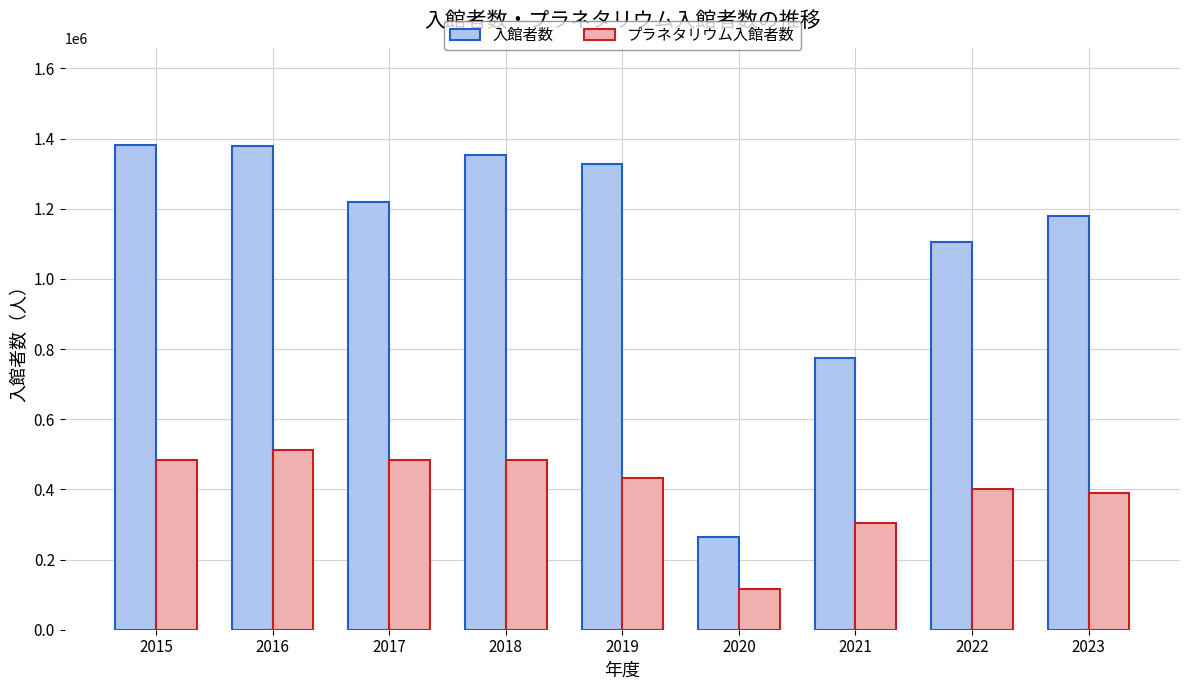

The value of 入館者数 at 2015 is 1382275. True or false?

True